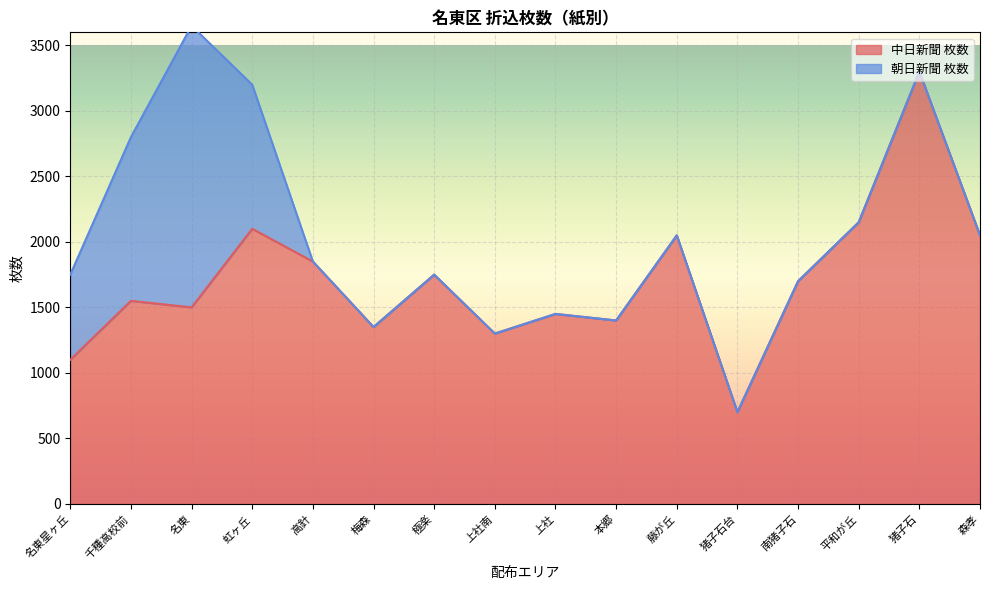

What is the sum of the values at 上社 and 梅森?

2800